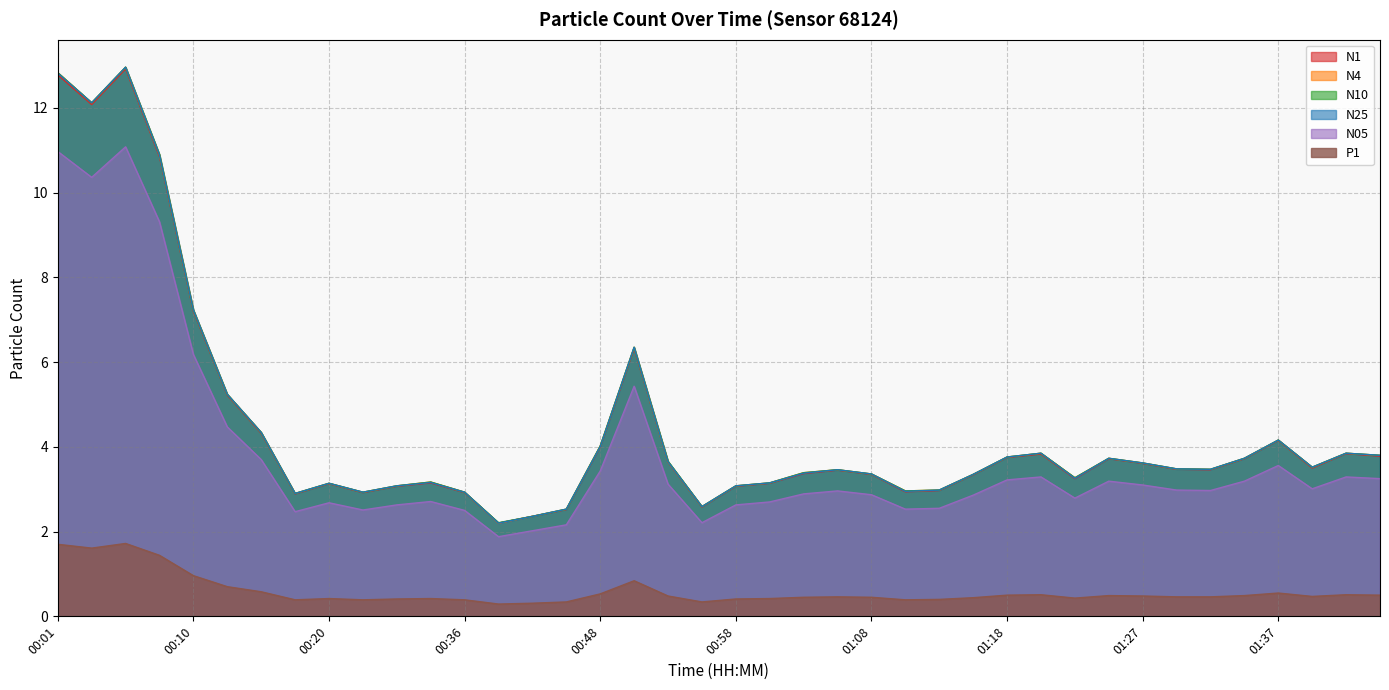

What is the difference between the maximum and minimum values in the N1 series?

10.7